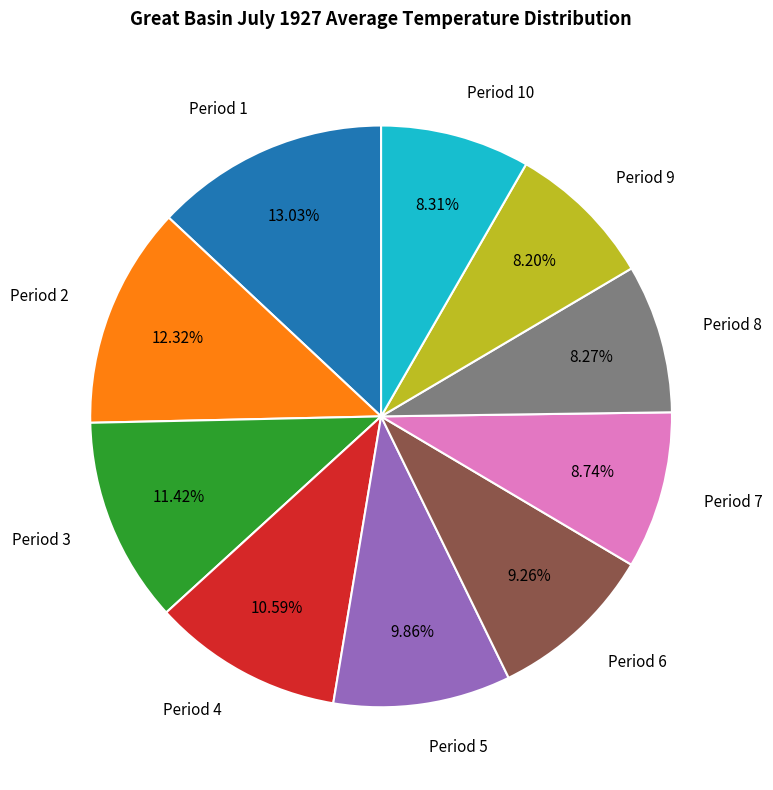

How many segments does this pie chart have?

10